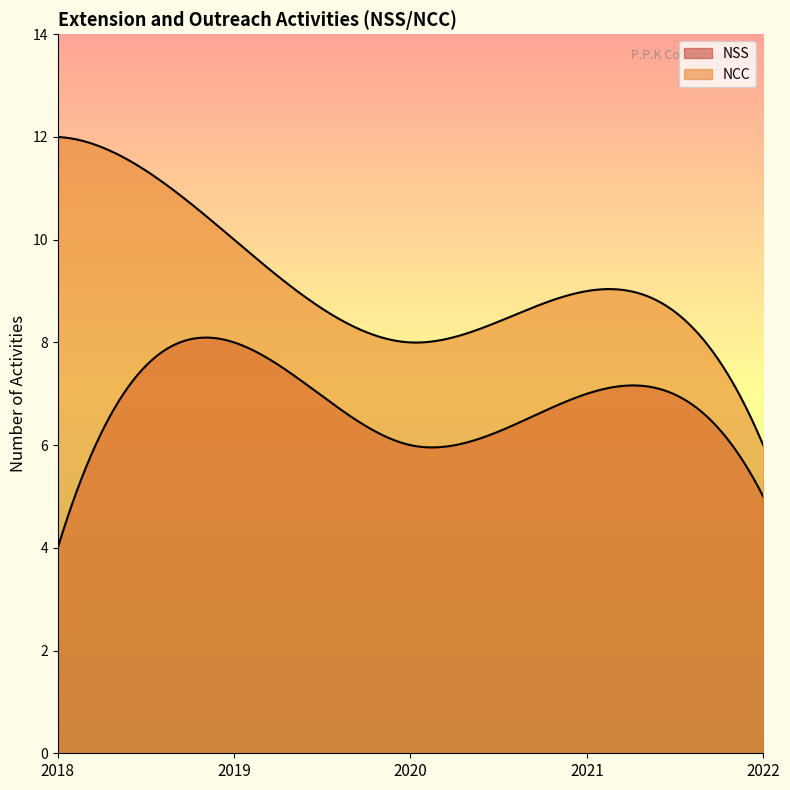

Which category has the lowest value across all series?

2018